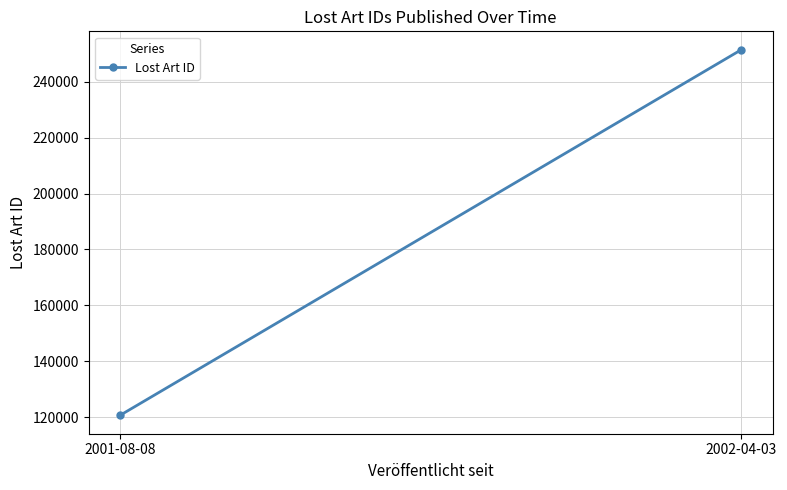

Which label corresponds to the largest value in the chart?

2002-04-03